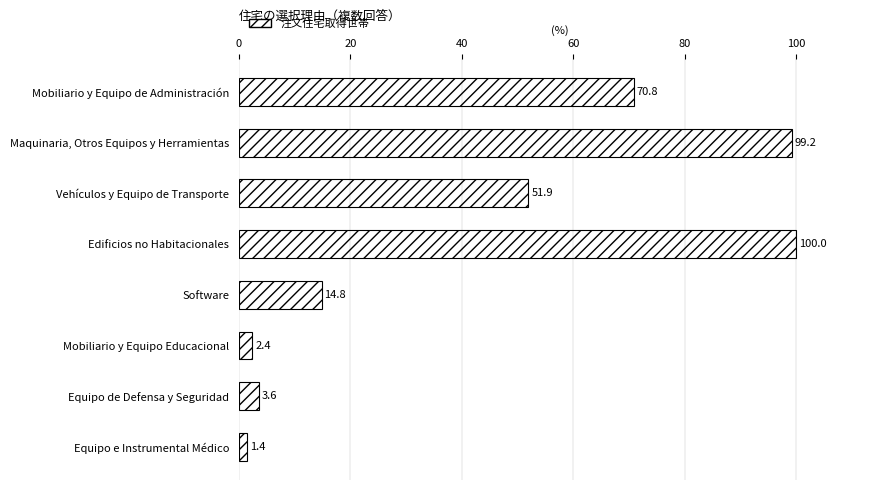

What is the difference between the maximum and minimum values?

98.6